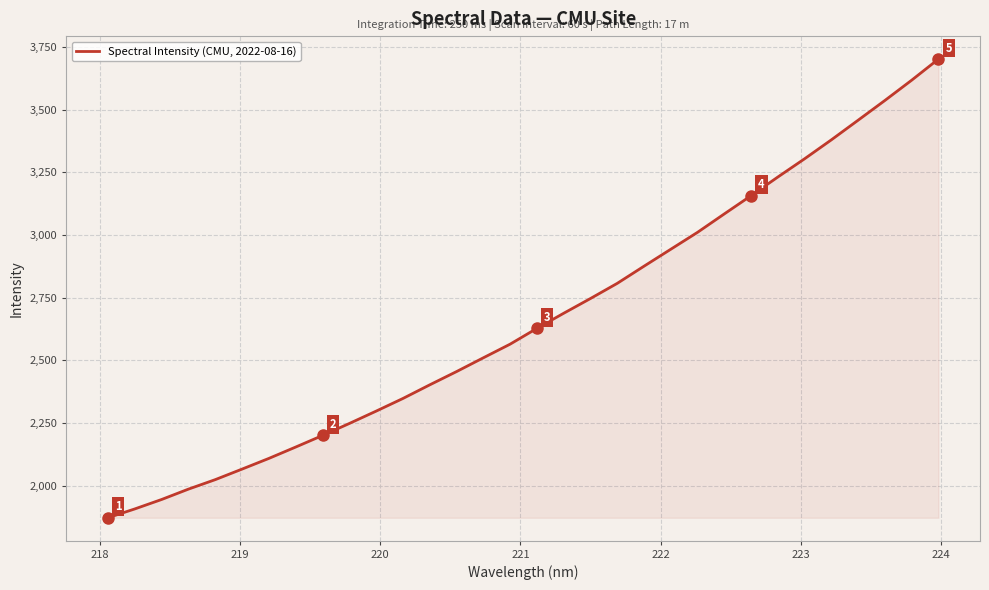

What is the average value?

2664.7